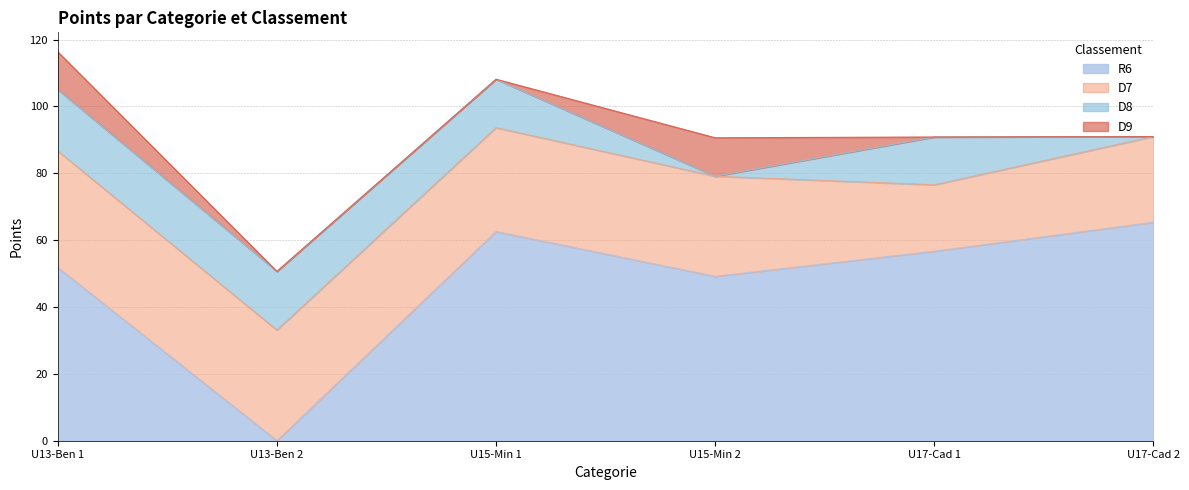

Count the number of data series in this chart.

4